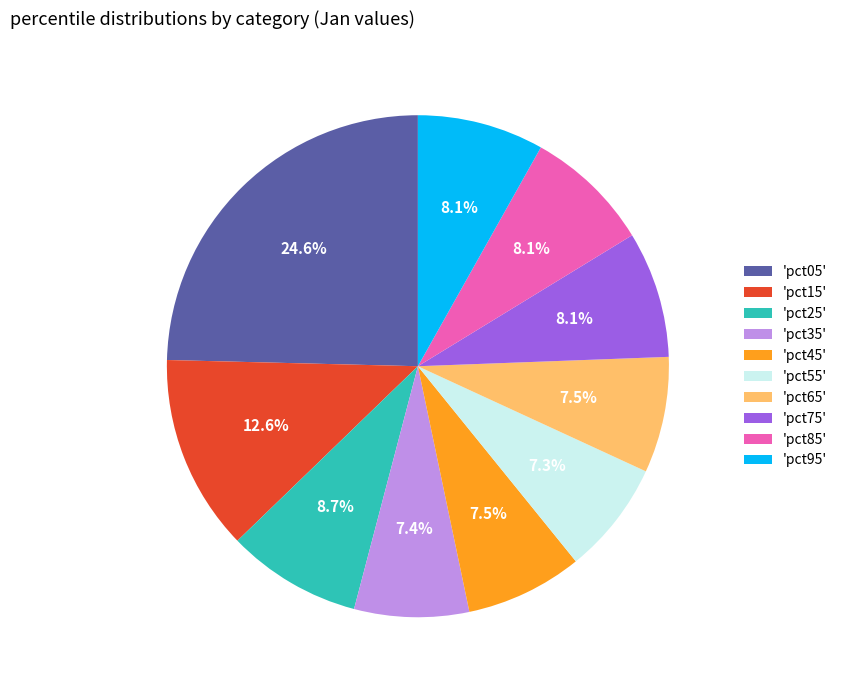

Between 'pct75' and 'pct15', which is larger?

'pct15'